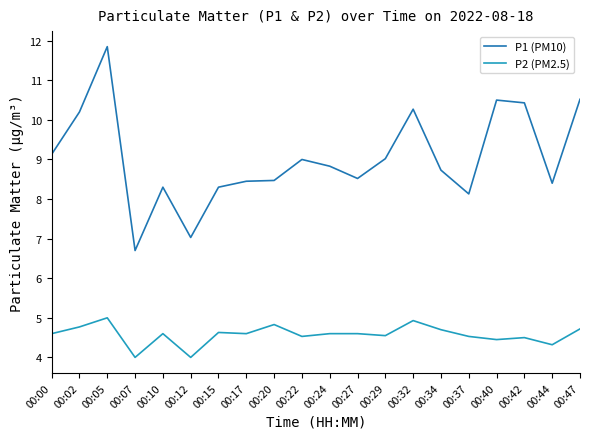

How many lines are shown in the chart?

2